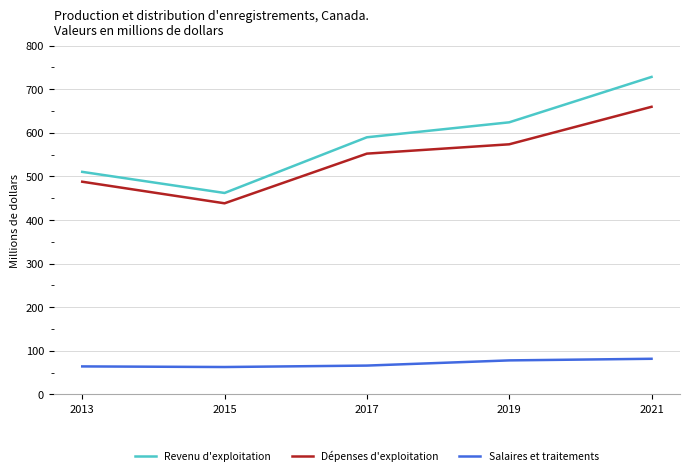

Between 2013 and 2015, which series saw the biggest shift?

Dépenses d'exploitation